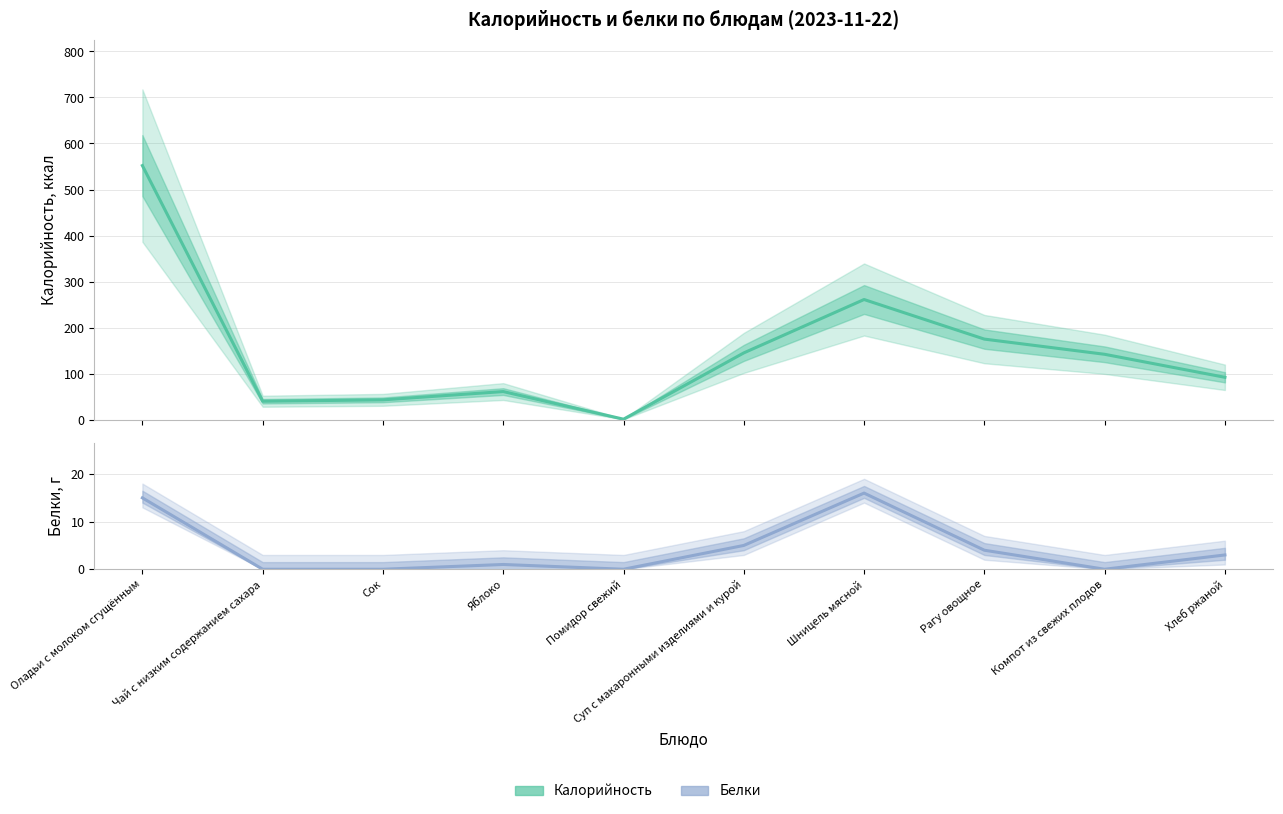

Reading left to right, transcribe all the data shown in this chart.

Калорийность: 552	40	43	61	1	145	261	175	142	92
Белки: 15	0	0	1	0	5	16	4	0	3